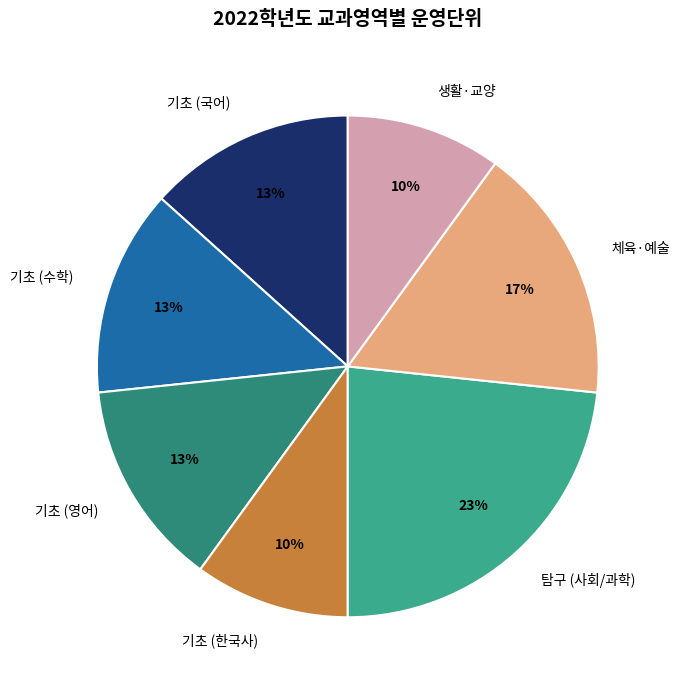

The 생활·교양 slice represents 19% of the pie. True or false?

False